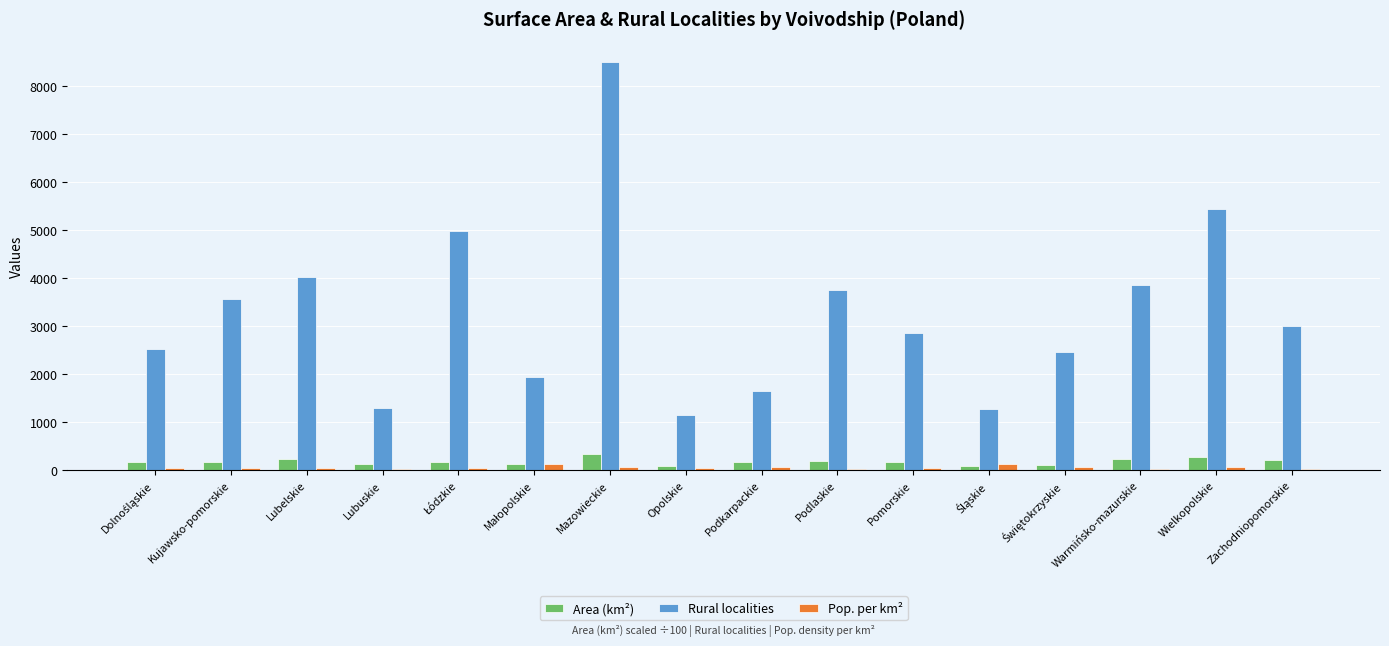

Is it true that Rural localities equals 13750.1 at Mazowieckie?

False